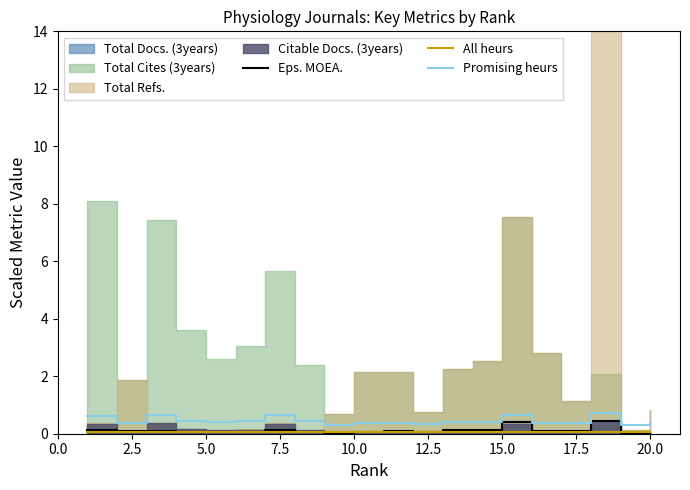

What is the minimum value for Promising heurs?

0.3